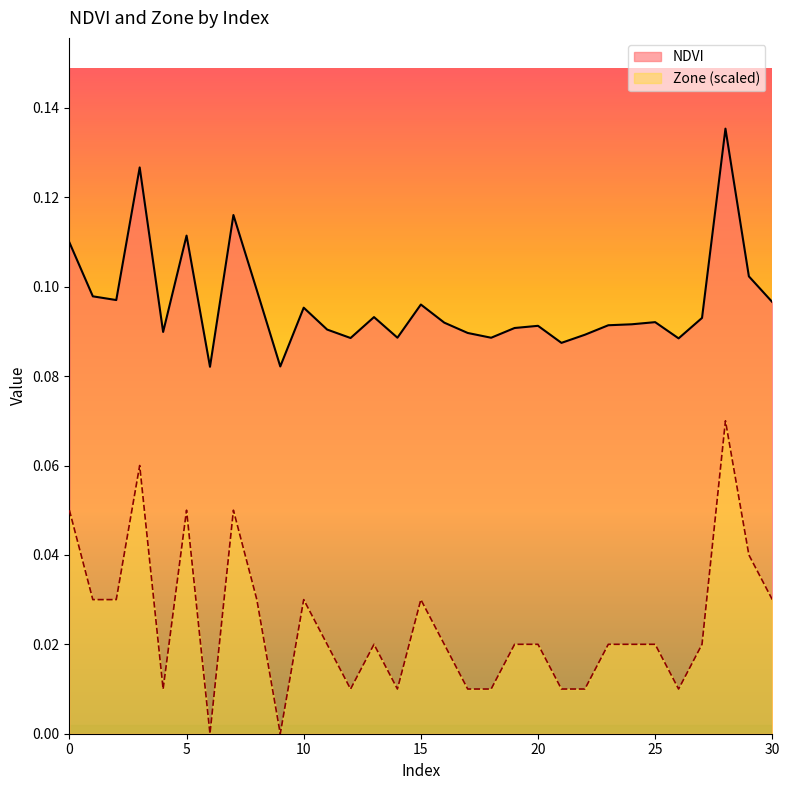

True or false: NDVI and Zone intersect in this chart.

False